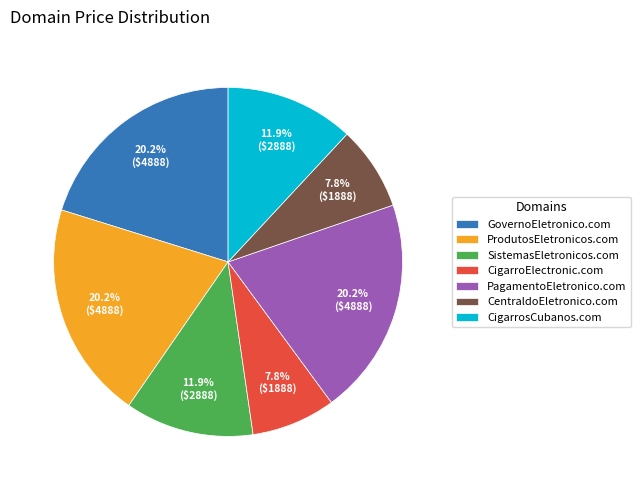

To the nearest percent, what percentage of the pie is PagamentoEletronico.com?

20%